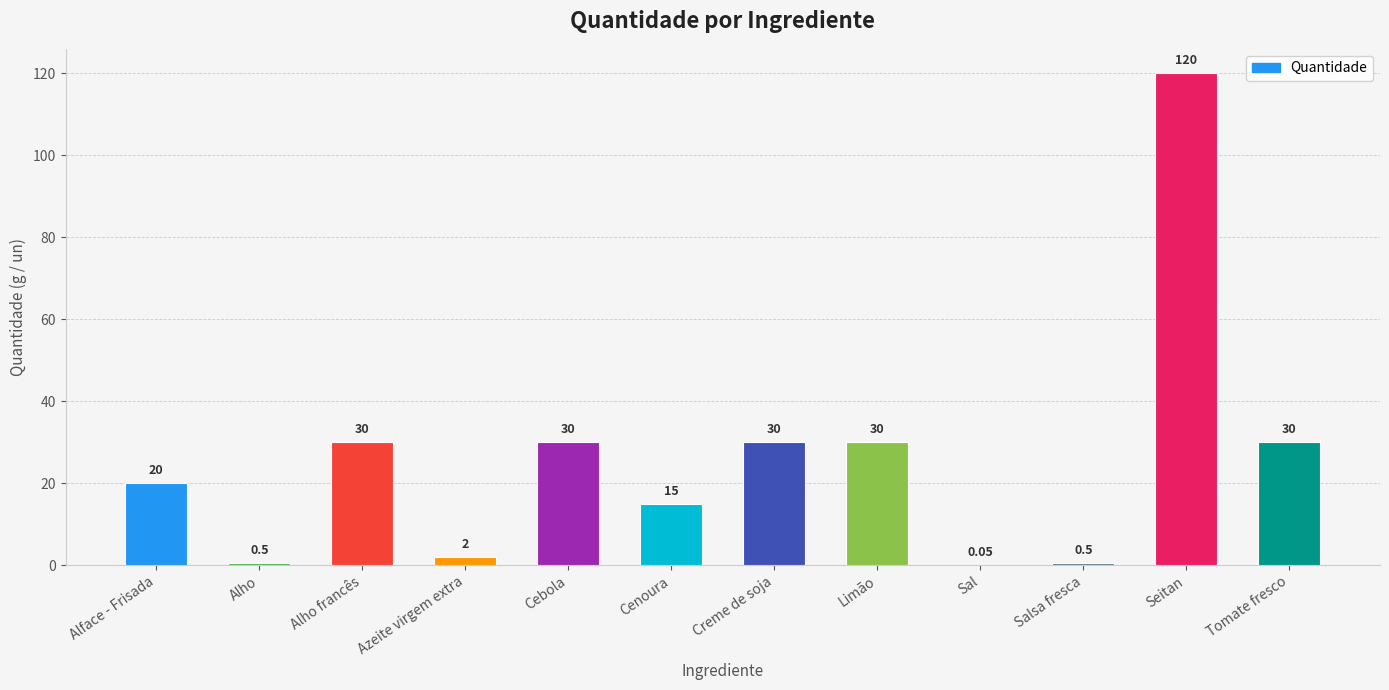

Approximately how many times larger is the value at Limão compared to Creme de soja?

1.0